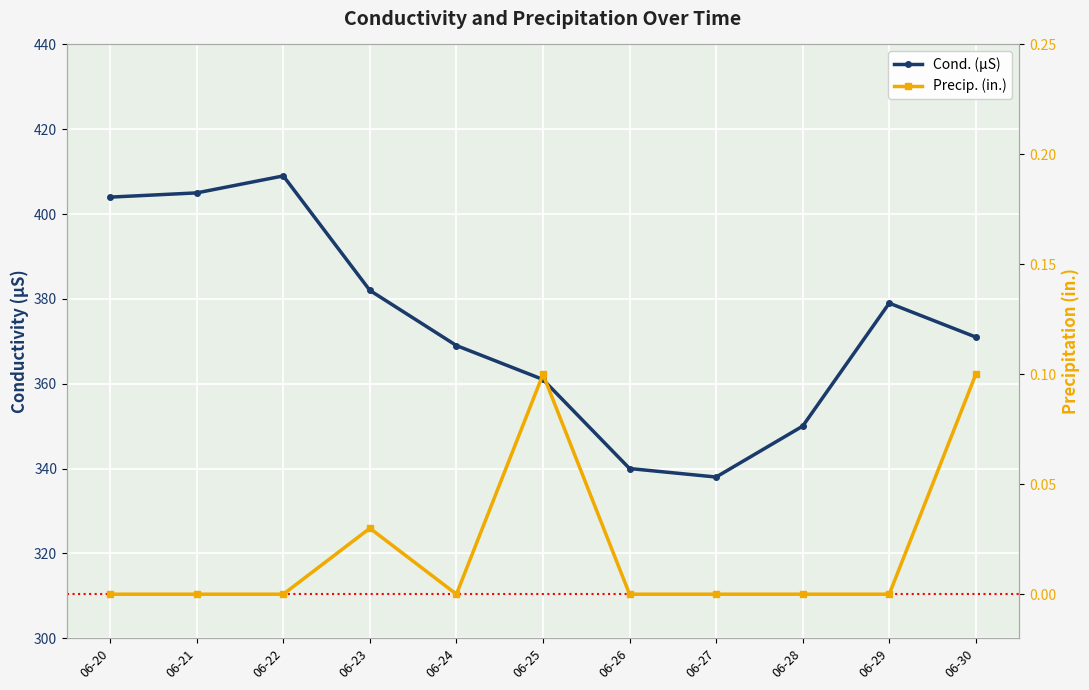

Does the chart display data point markers on the line(s)?

Yes